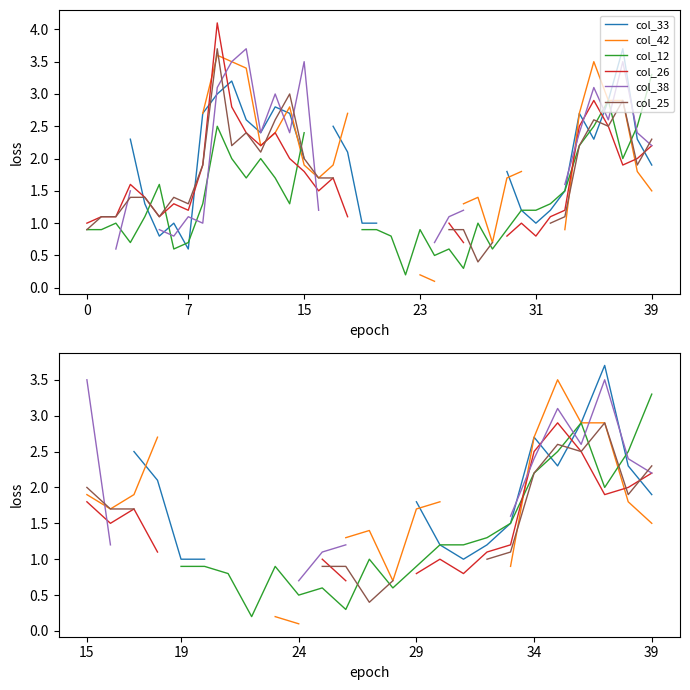

Which series ends up on top after the final intersection of col_25 and col_12?

col_12